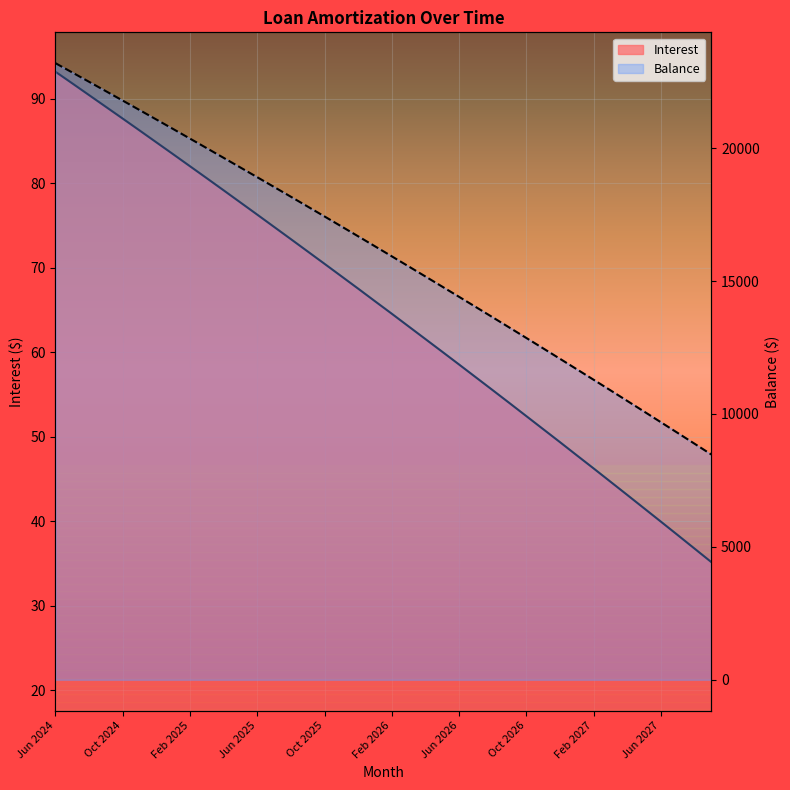

How many values in the Balance series are below 16309?

20